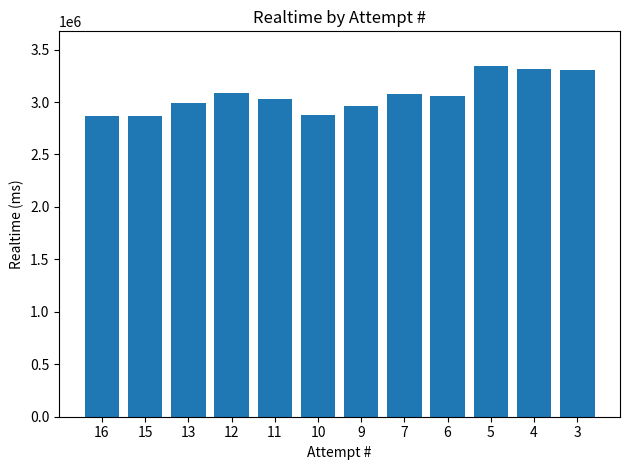

What is the value of the 10th bar from the left?

3340075